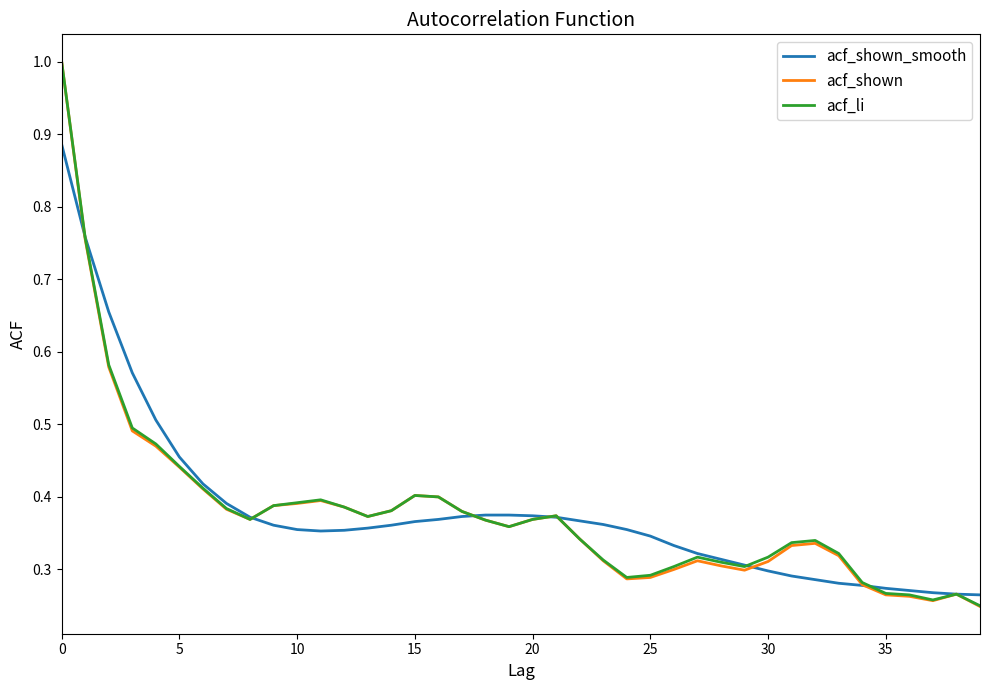

What is the sum of all acf_li values?

15.3